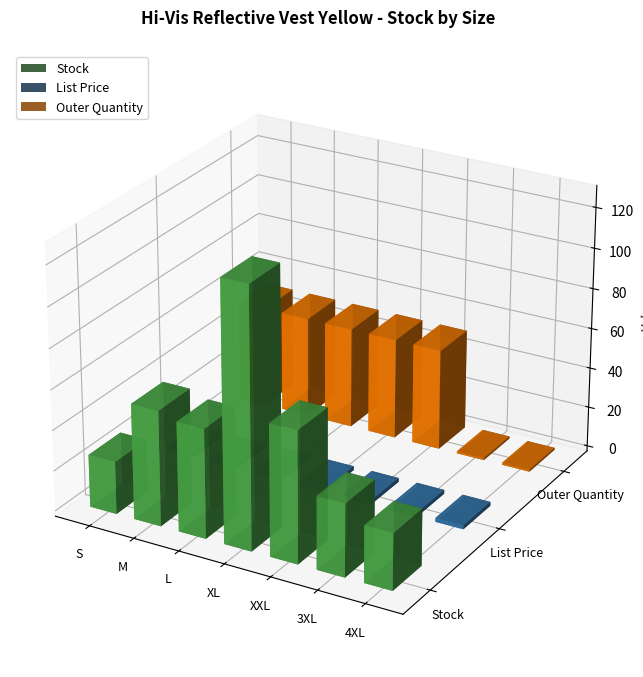

True or false: Stock has a value of 54.0 at L.

True